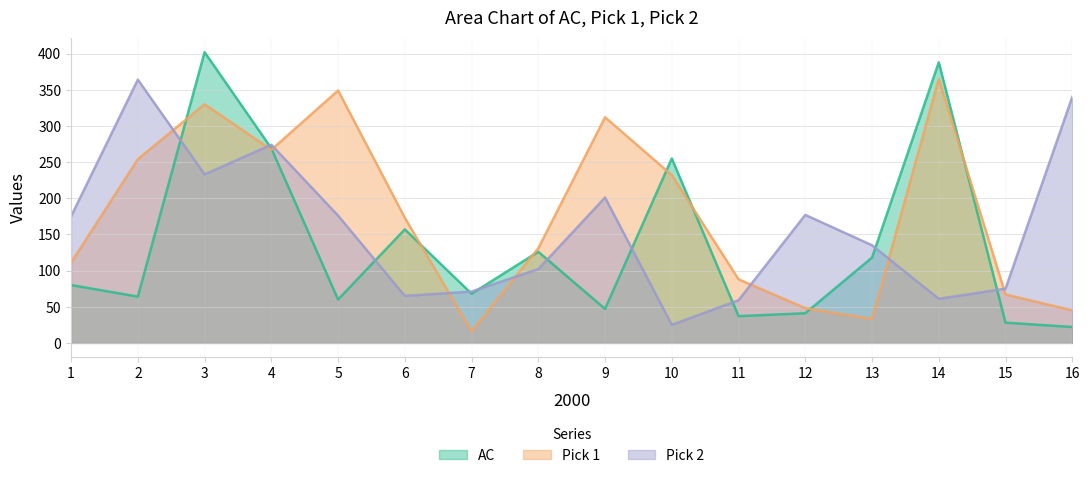

Between which two adjacent categories do Pick 1 and AC first intersect?

2 and 3